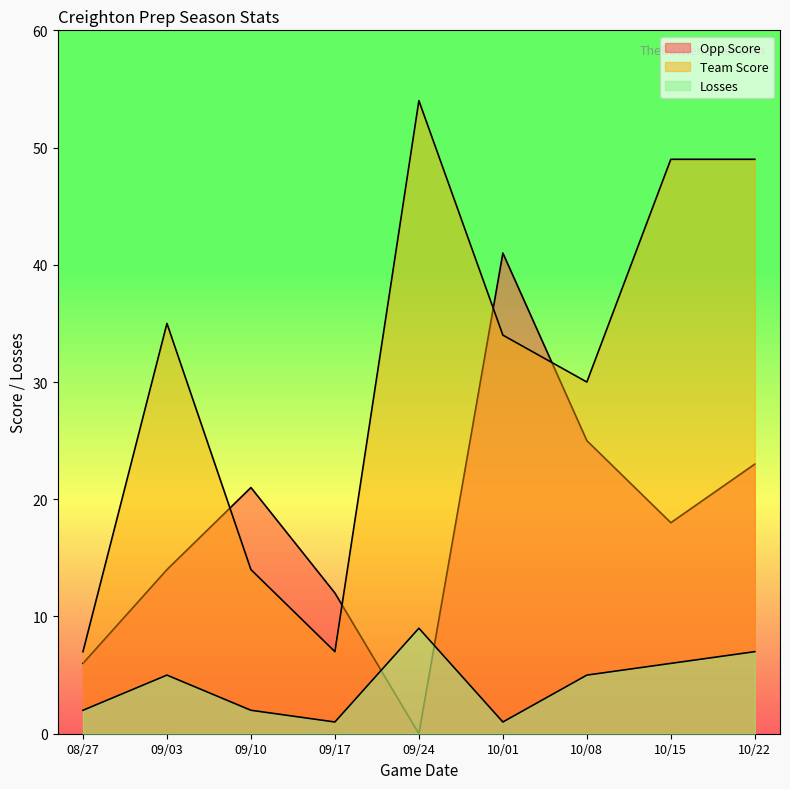

What position from the left is 10/22?

9